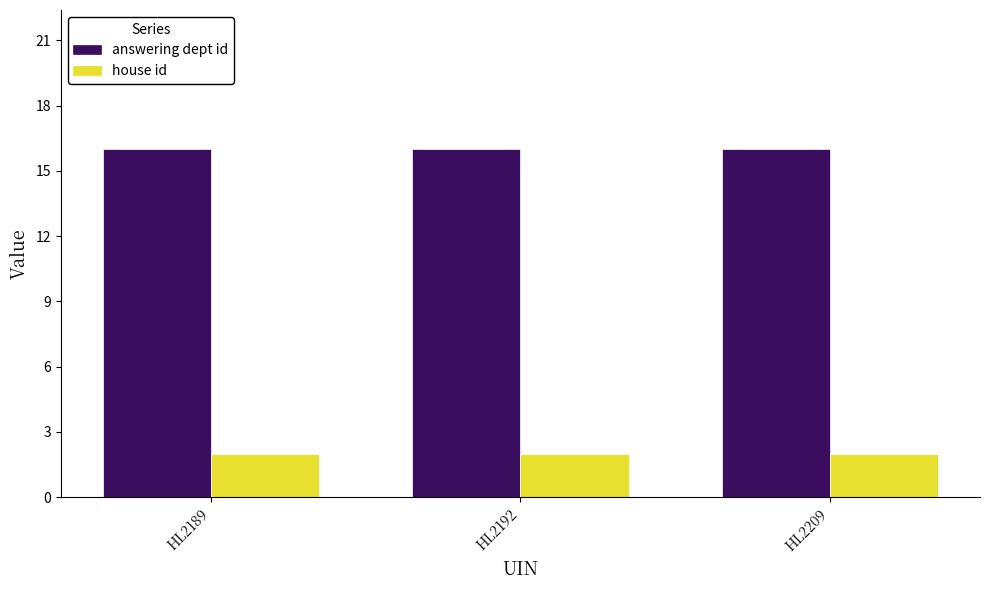

Reading left to right, list all the values displayed in this chart.

answering dept id: HL2189=16	HL2192=16	HL2209=16
house id: HL2189=2	HL2192=2	HL2209=2